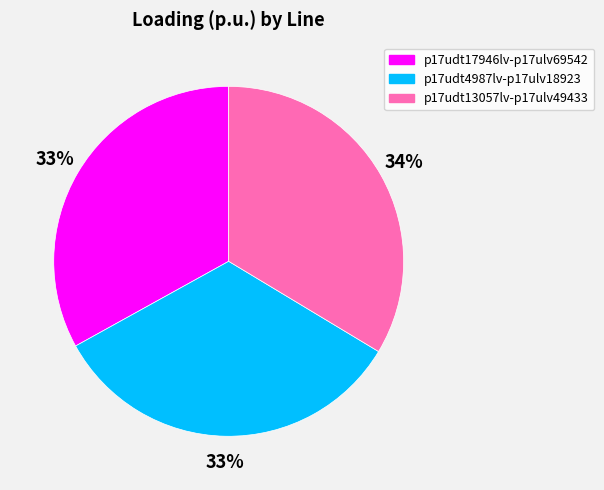

To the nearest percent, what percentage of the pie is p17udt13057lv-p17ulv49433?

34%